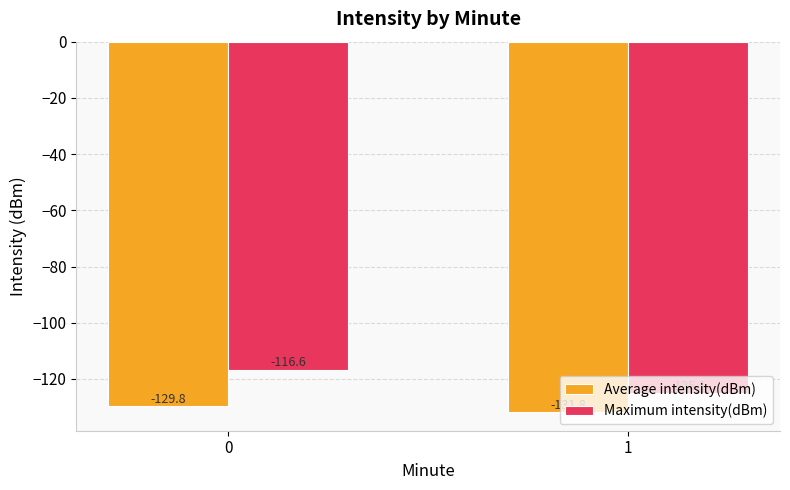

True or false: Average intensity(dBm) has a value of -53.0 at 1.

False